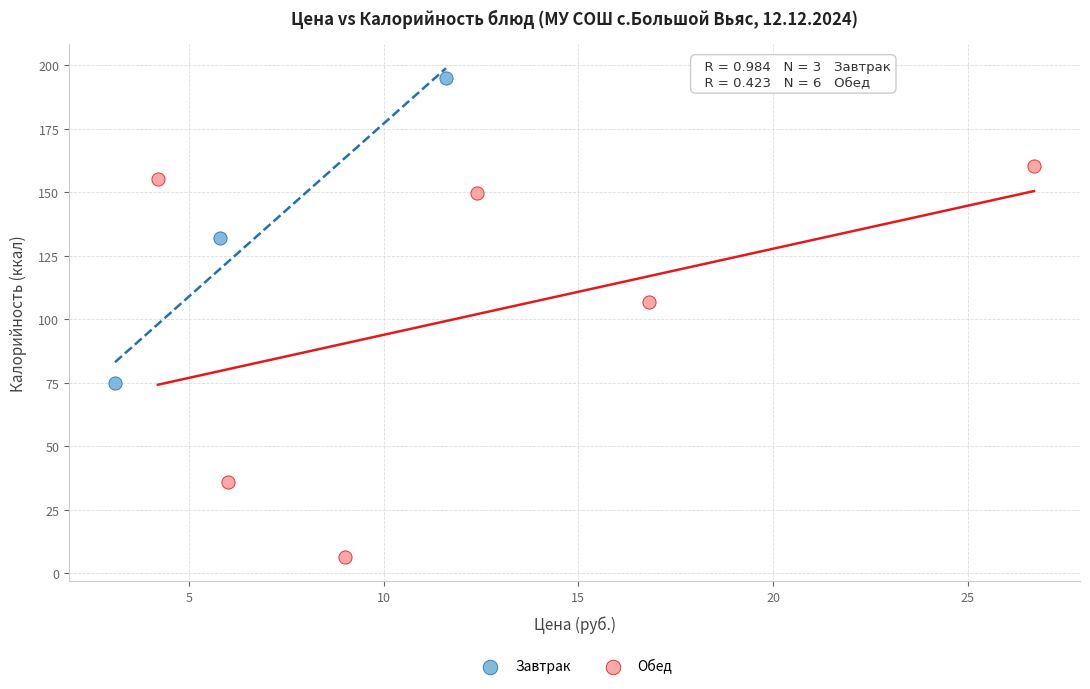

Which series has the widest spread of Y values?

Обед